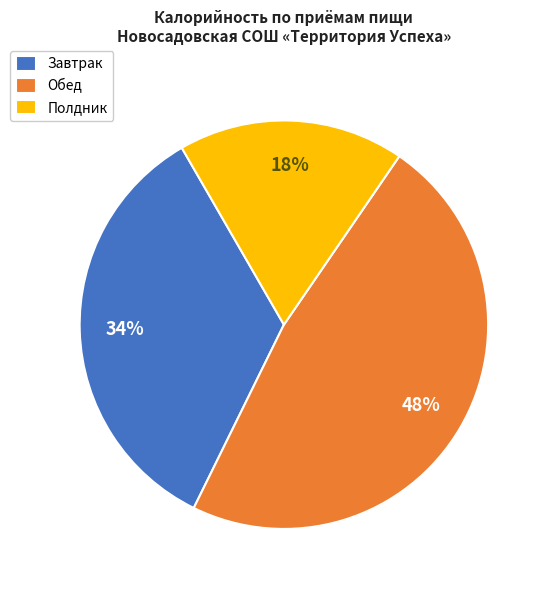

Do Обед and Полдник together represent more than half of the pie?

Yes